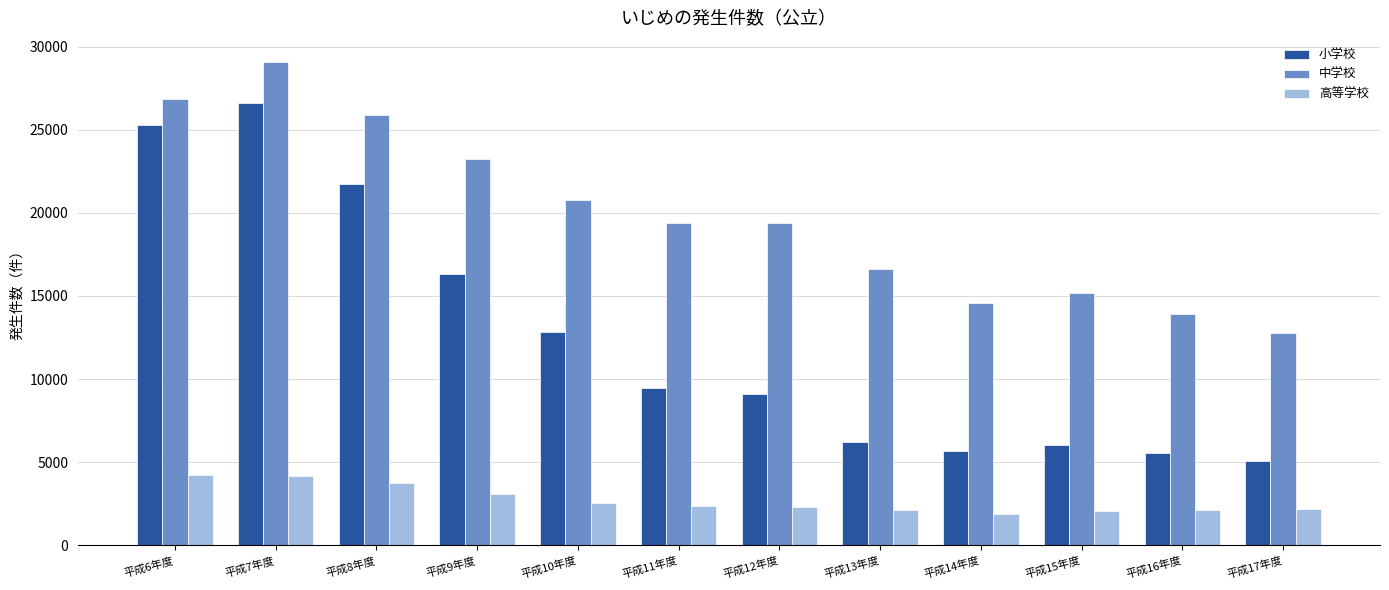

The value of 小学校 at 平成9年度 is 16294. True or false?

True